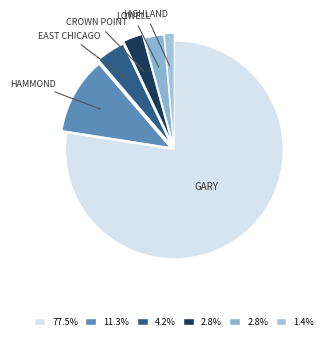

Does GARY account for over 50% of the chart?

Yes